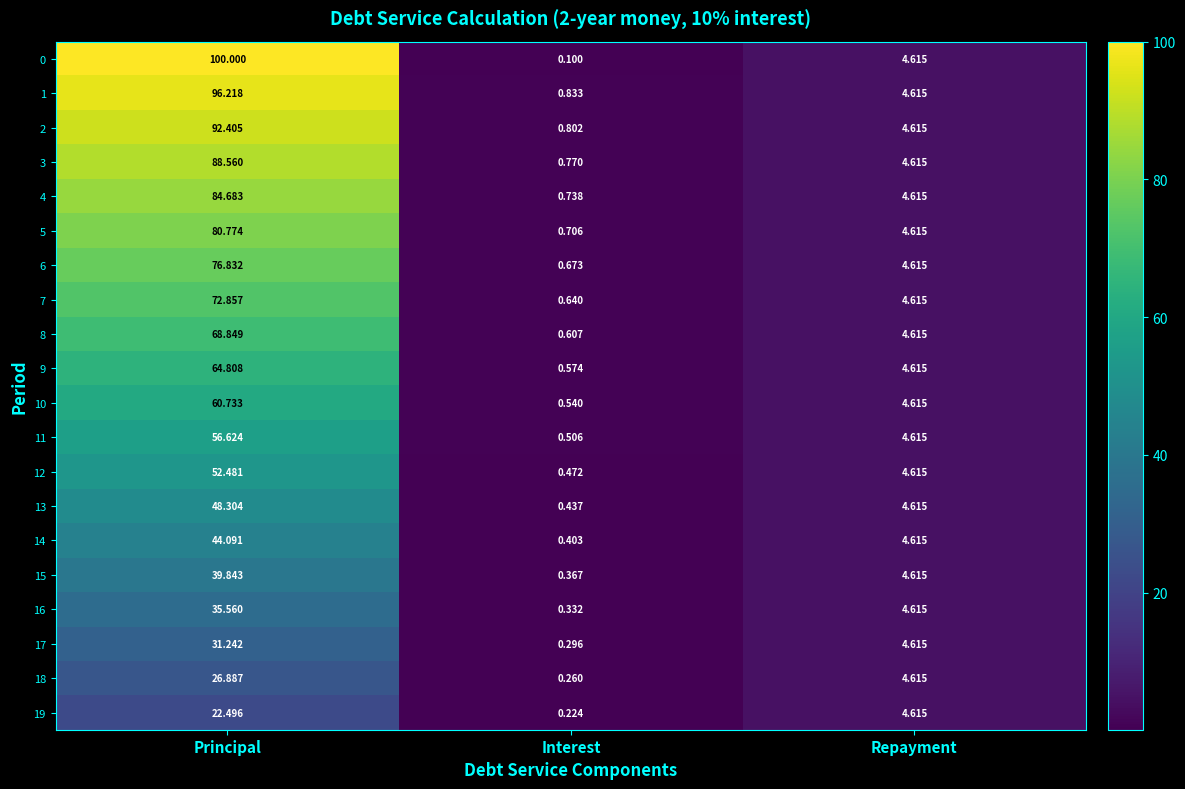

At which label does 14 reach its peak?

Principal